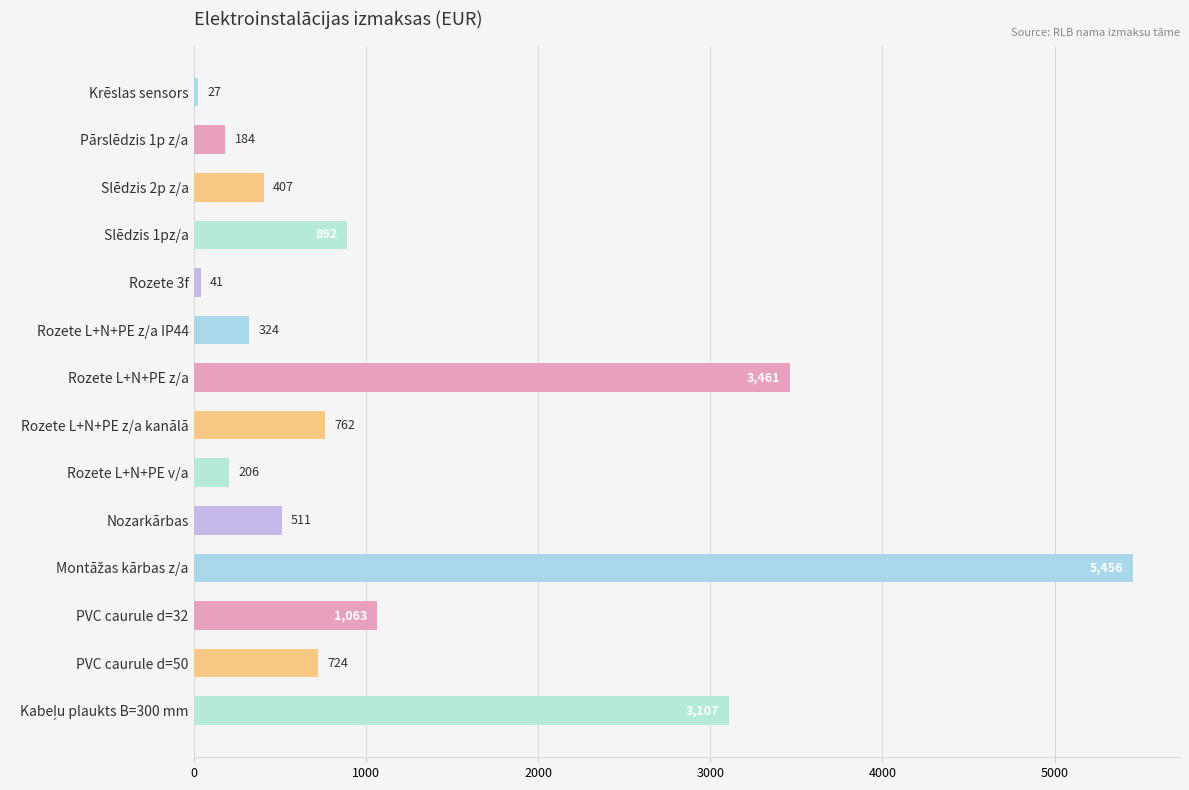

What is the label of the 14th bar from the bottom?

Krēslas sensors